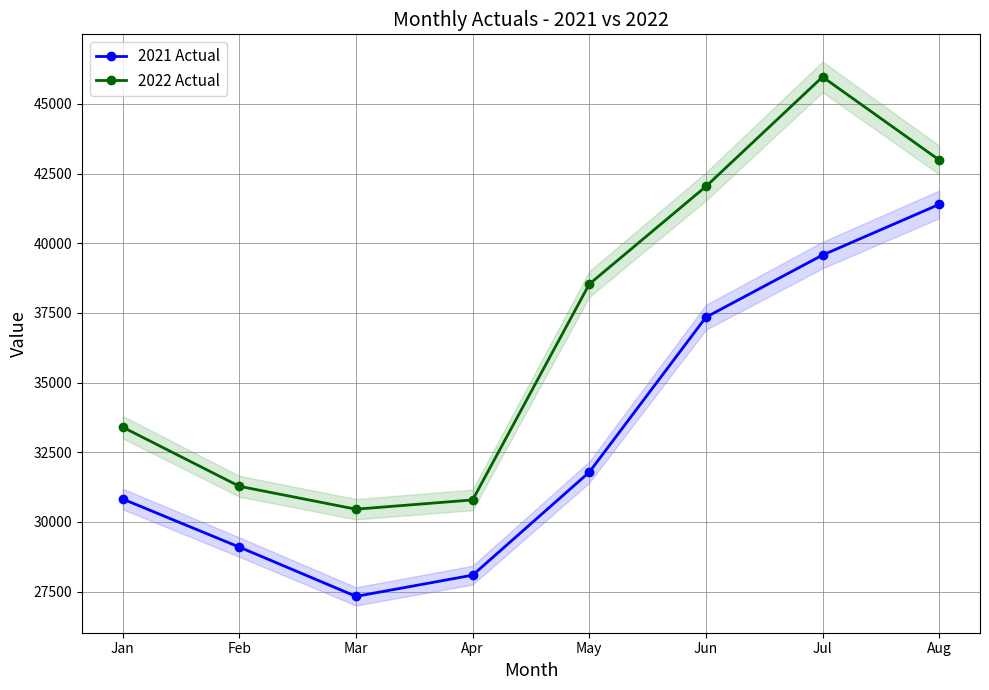

How many data points in 2021 Actual are above 31785?

3